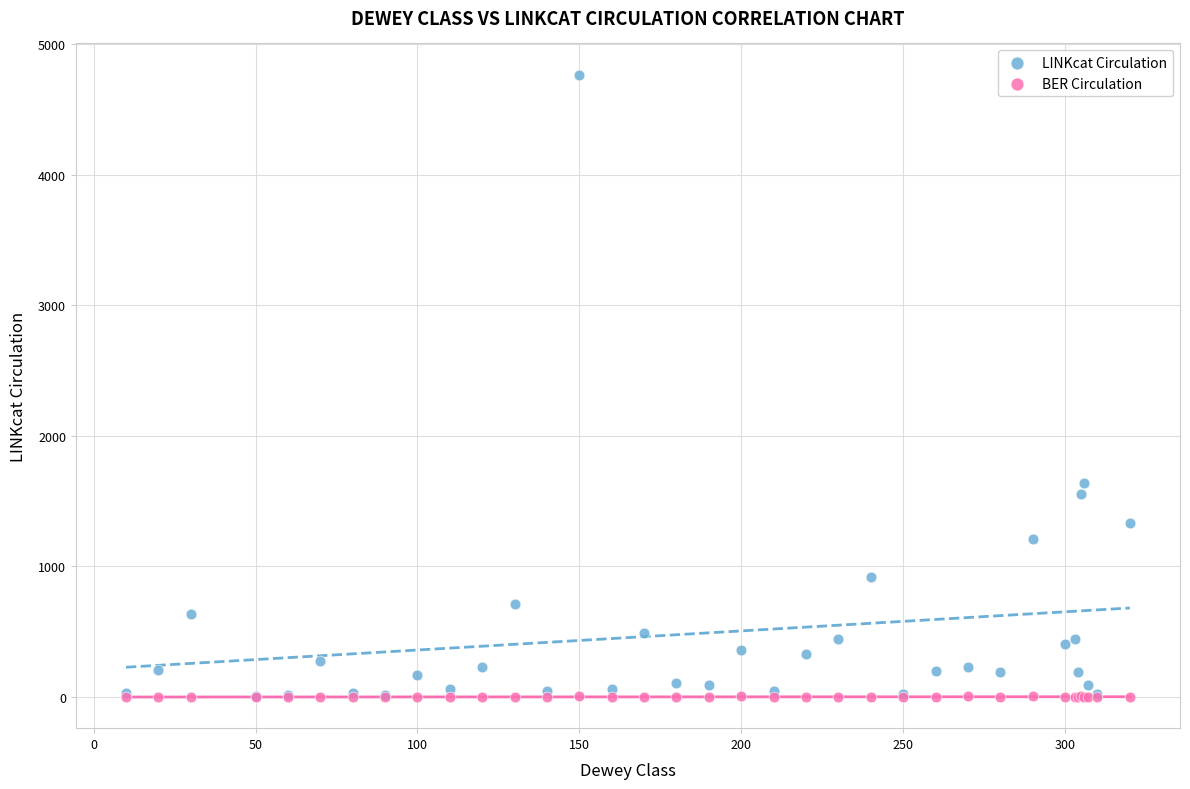

In the LINKcat Circulation series, what Y value is closest to 2387?

1638